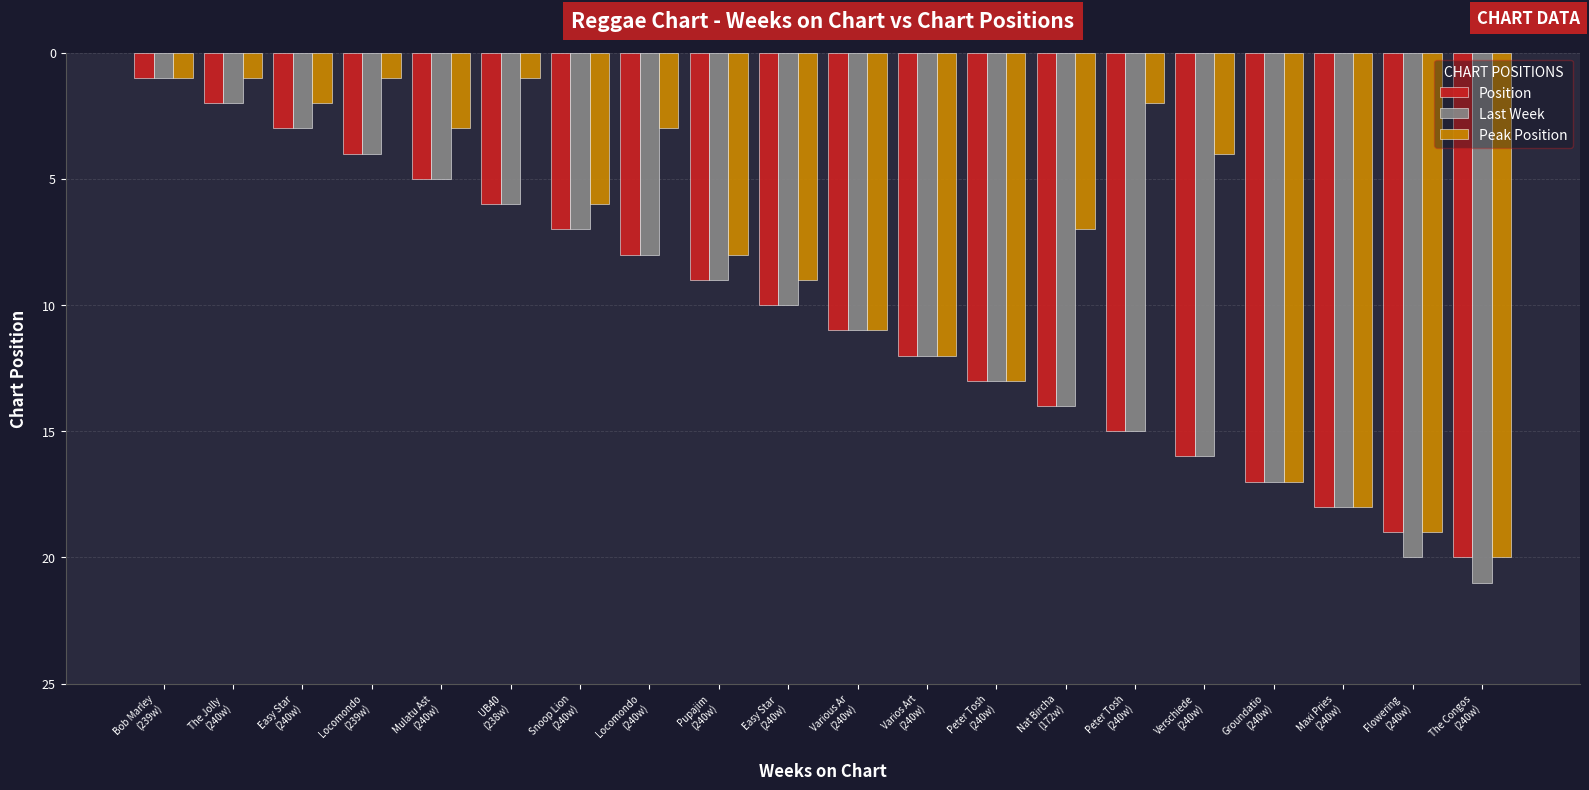

What are all the series names shown in the legend?

Position, Last Week, Peak Position